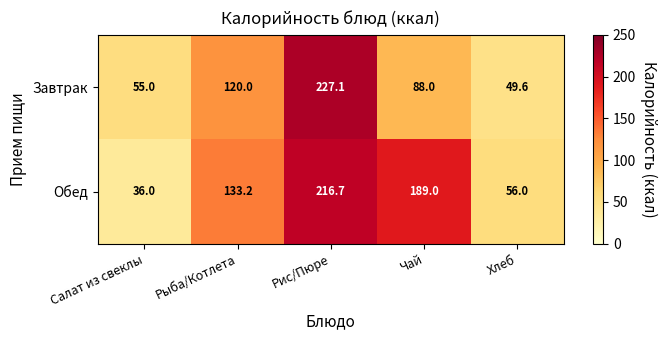

Count the number of categories in the chart.

5